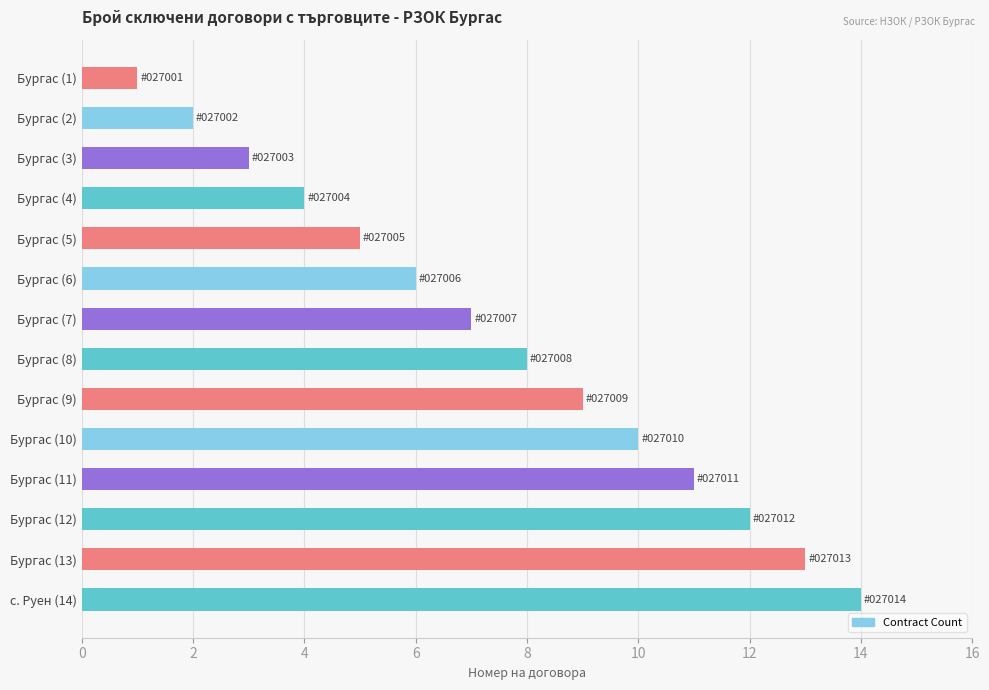

Count the number of categories in the chart.

14